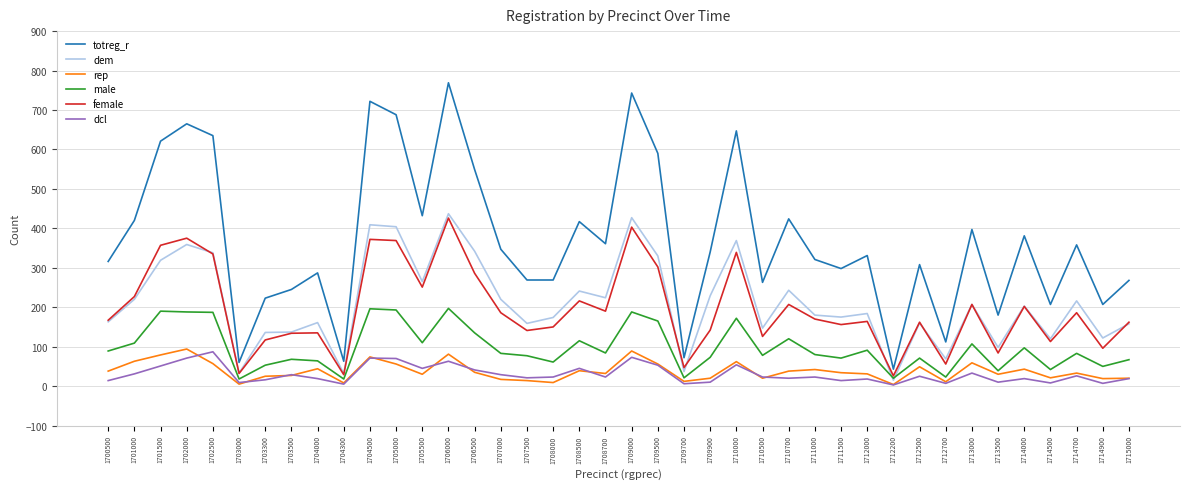

Which series changed the most between 1705000 and 1705500?

totreg_r